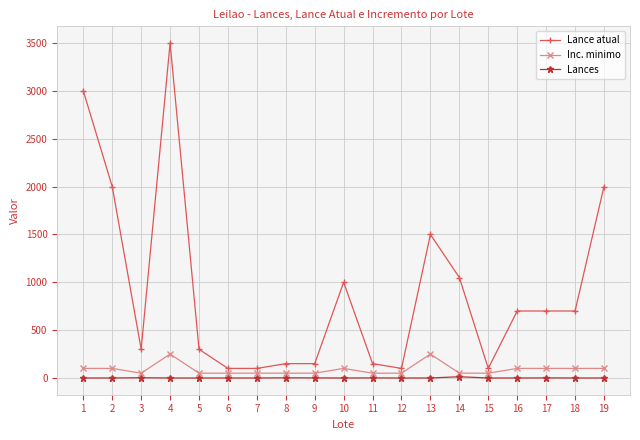

Which series has the widest spread of values?

Lance atual